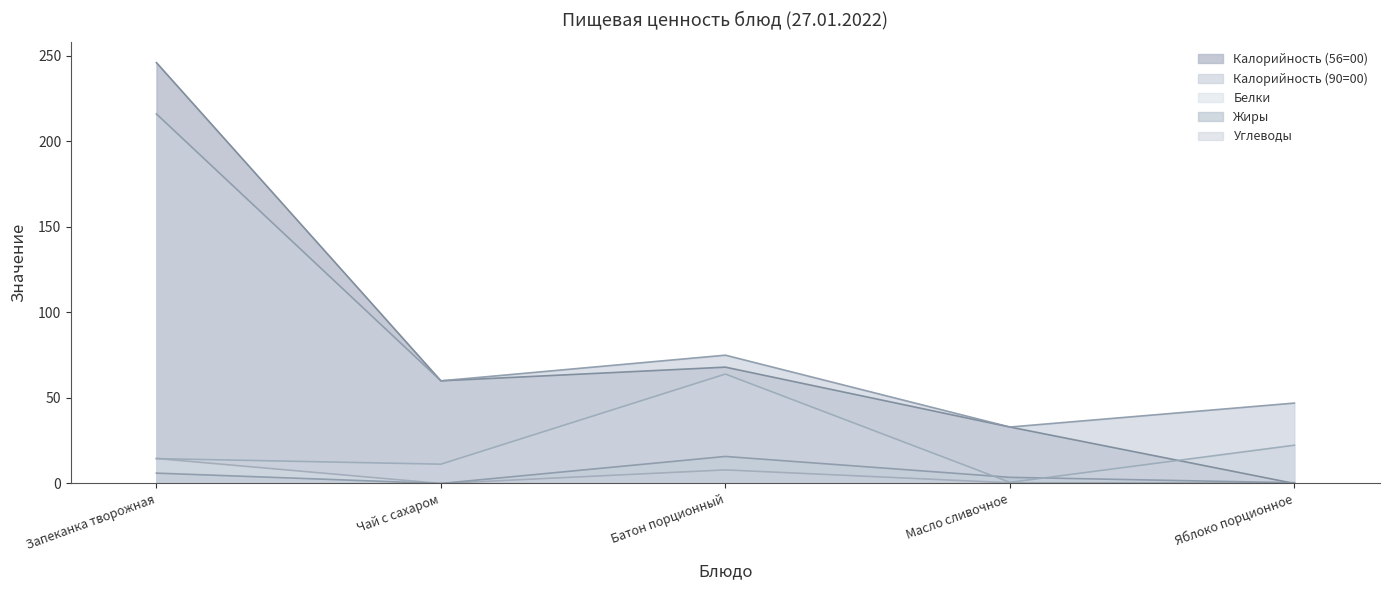

Which series has the largest total across all categories?

Калорийность (90=00)